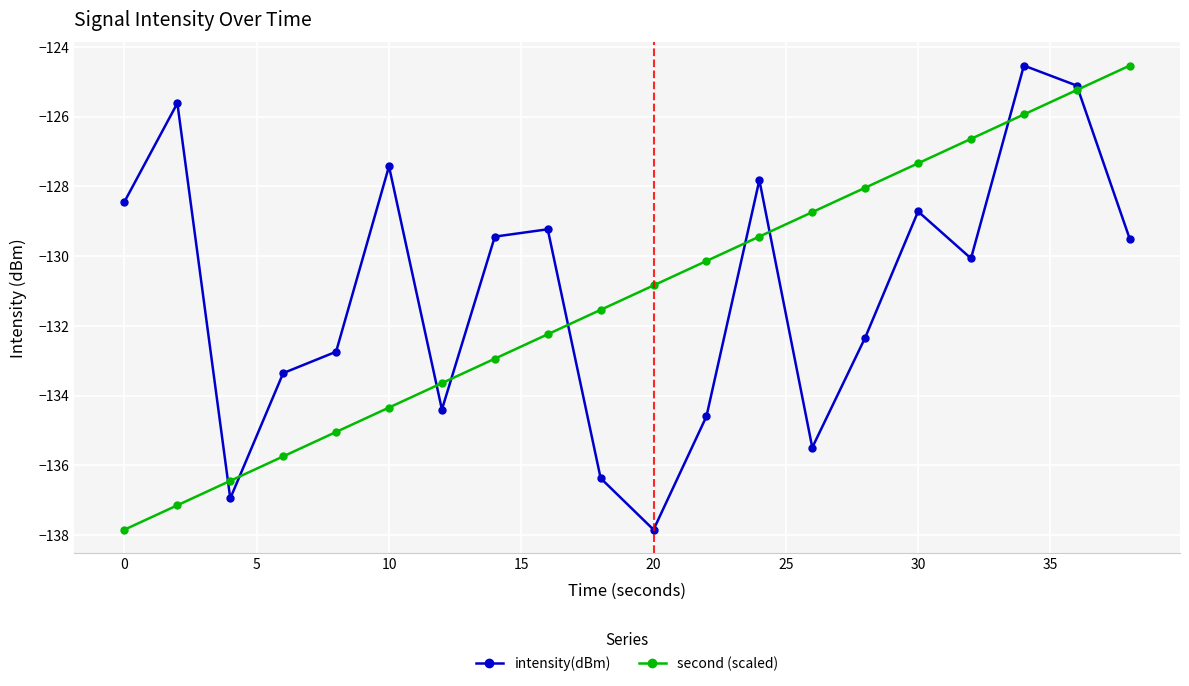

Which series ends up on top after the final intersection of intensity(dBm) and second (scaled)?

second (scaled)